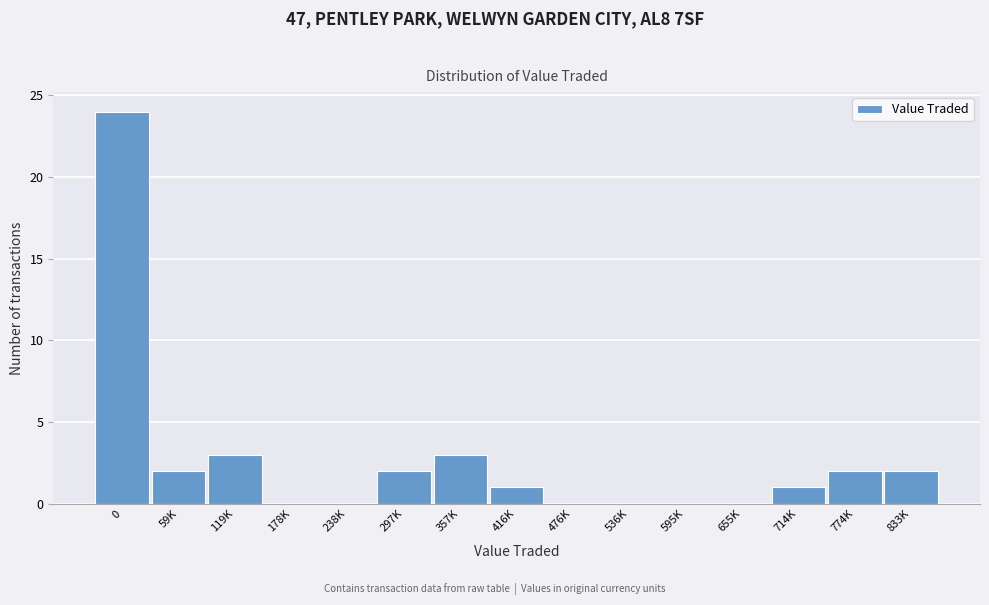

Reading right to left, what are all the values shown in this chart?

833K=2	774K=2	714K=1	655K=0	595K=0	536K=0	476K=0	416K=1	357K=3	297K=2	238K=0	178K=0	119K=3	59K=2	0=24